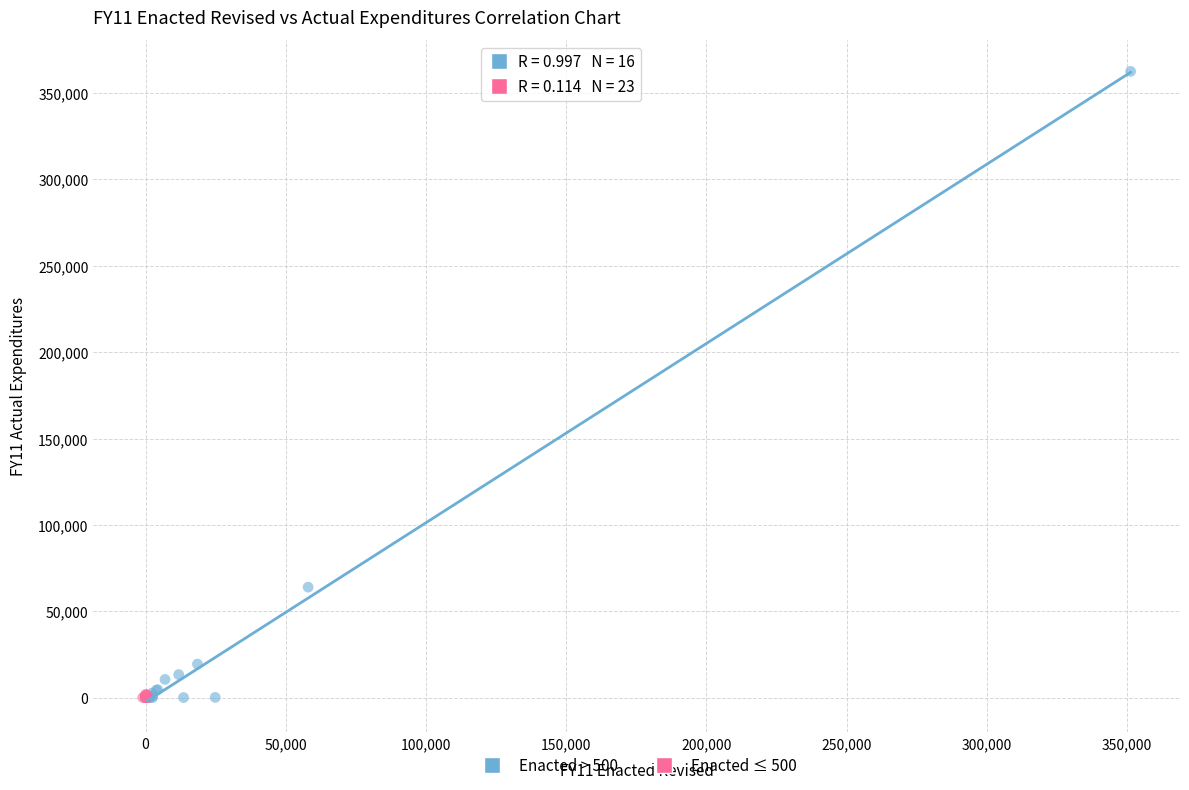

Which series contains the highest Y value?

Enacted > 500